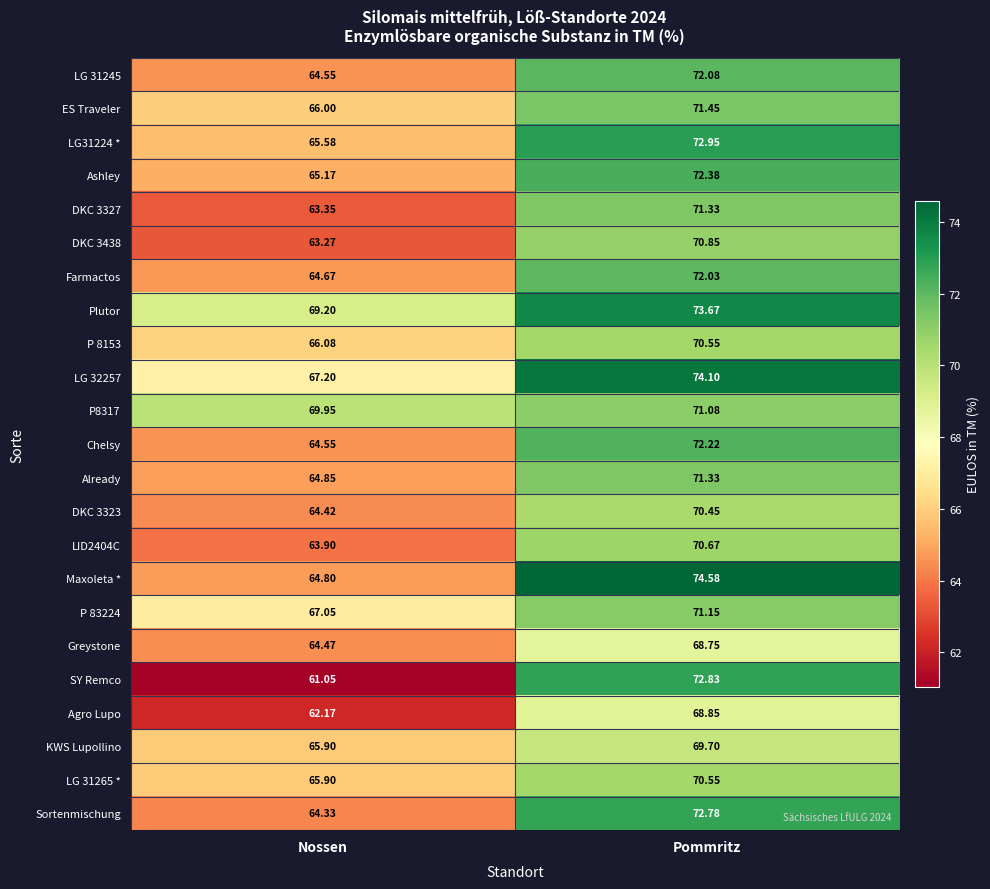

Is the value of LG 31245 at Pommritz greater than the value of Chelsy at Pommritz?

No